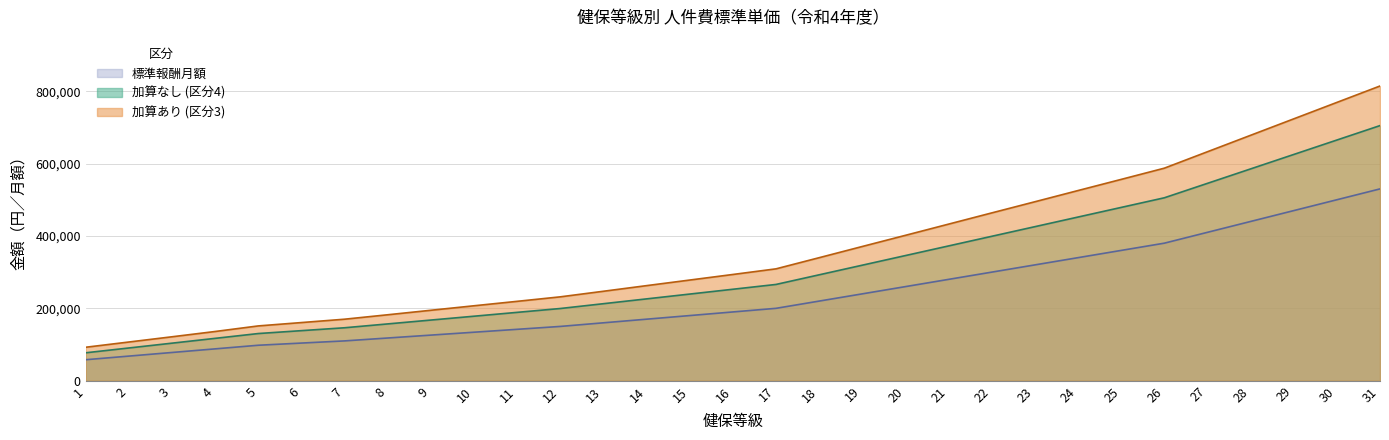

List the series in order of their overall mean, lowest first.

標準報酬月額, 加算なし (区分4), 加算あり (区分3)